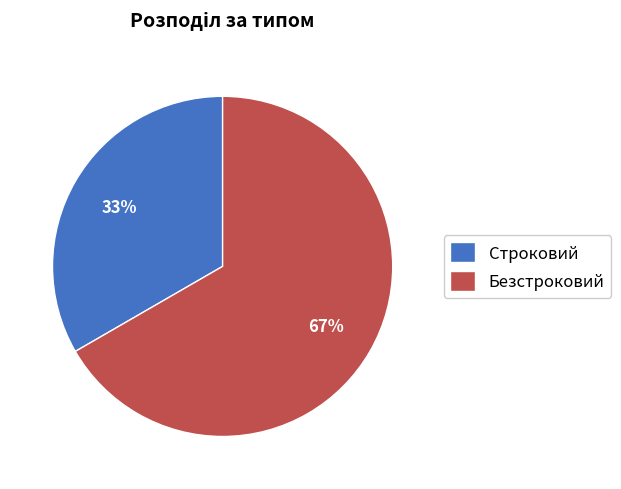

Combined, do Безстроковий and Строковий account for over 50%?

Yes